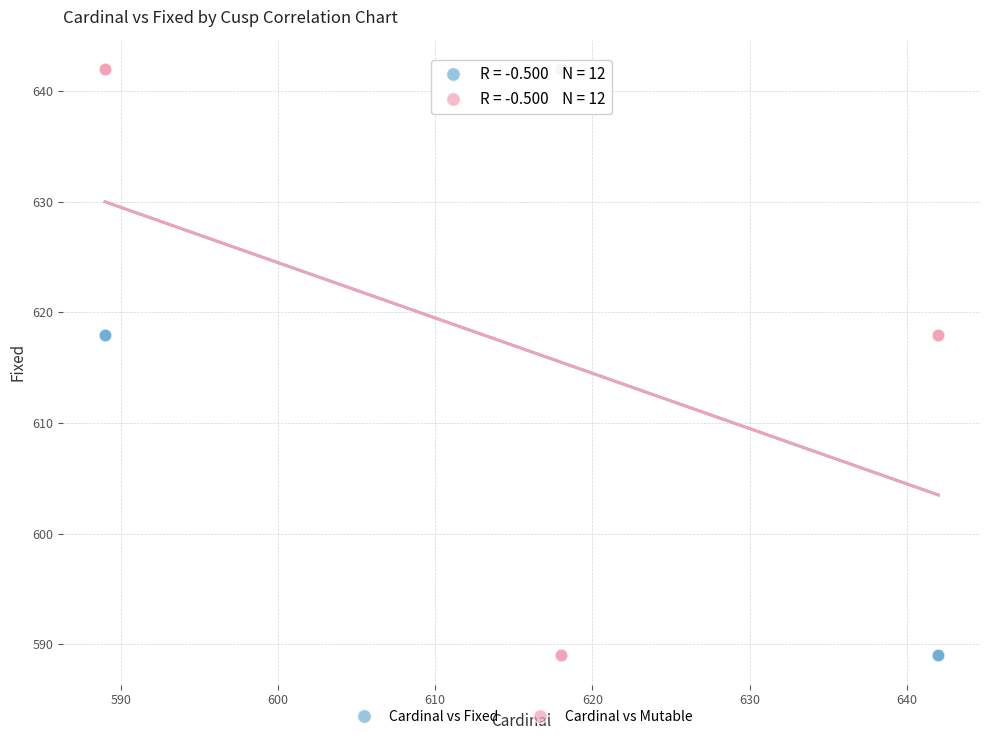

What is the X range (max minus min) for the scatter plot?

53